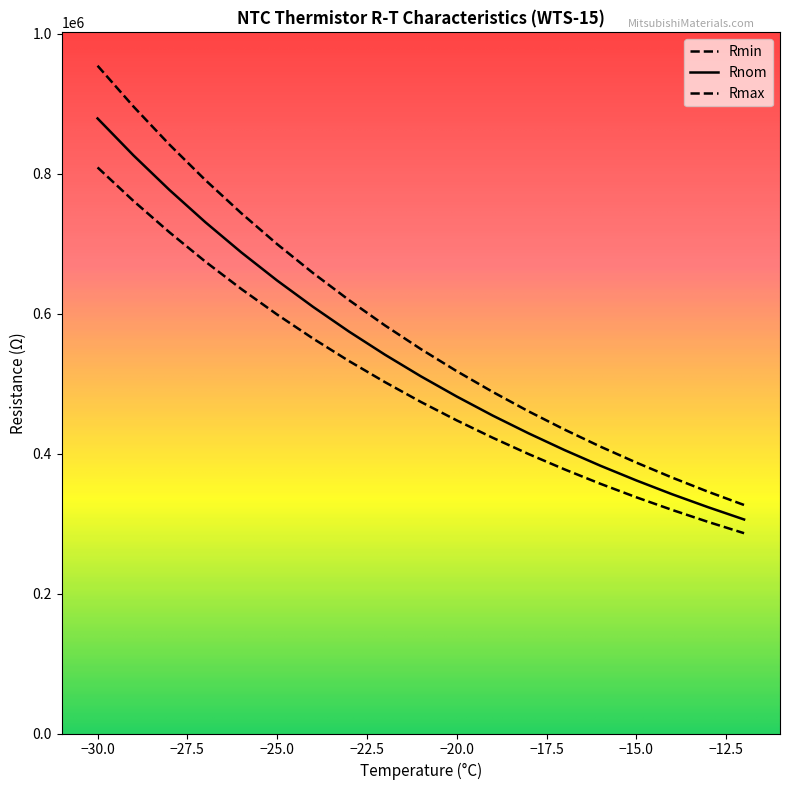

What is the maximum value for Rmax?

954100